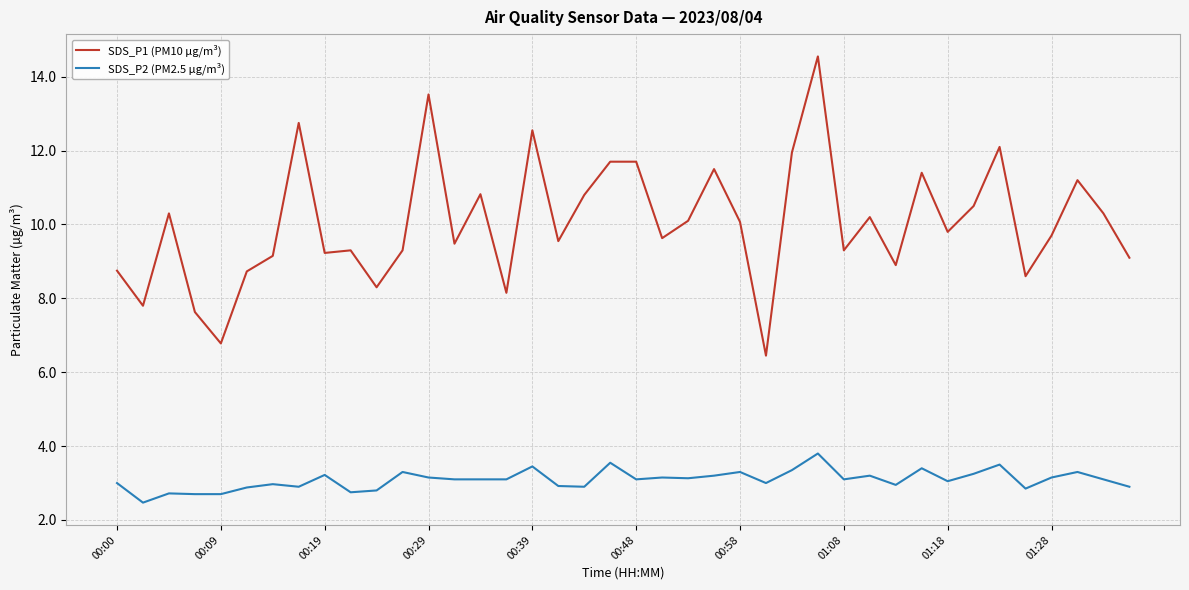

Which series has the largest range (max minus min)?

SDS_P1 (PM10 µg/m³)